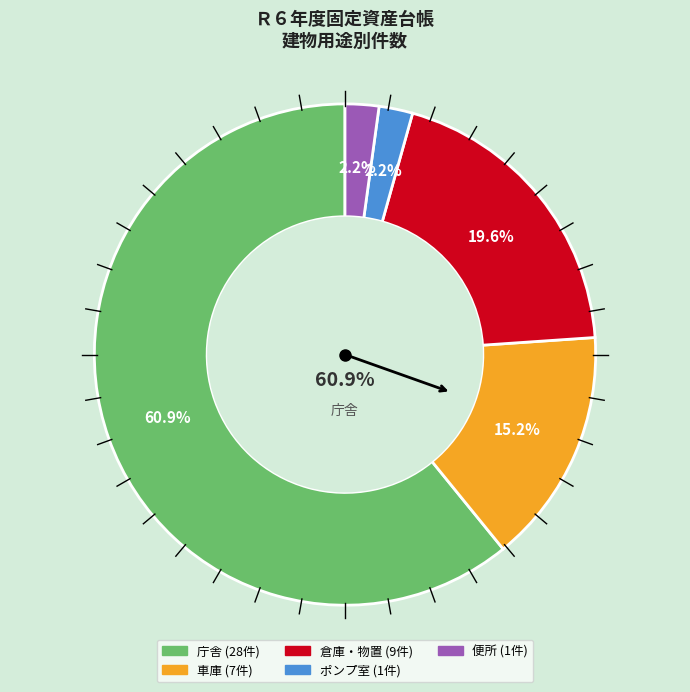

What percentage is NOT represented by 便所?

97.8%